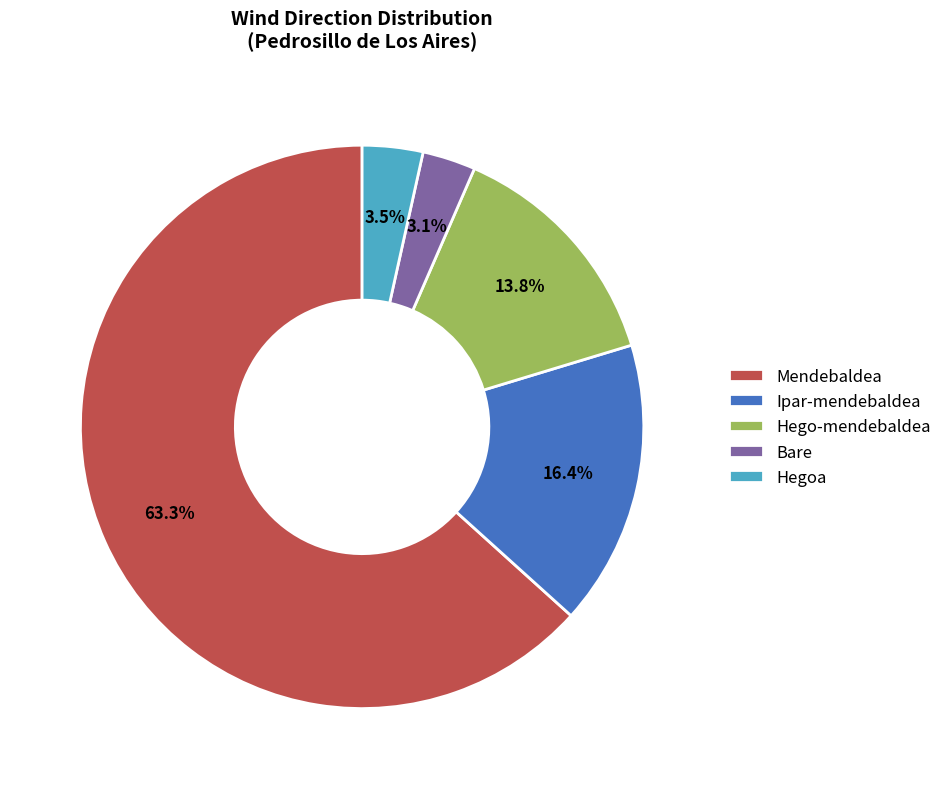

Is there a majority slice in this chart?

Yes